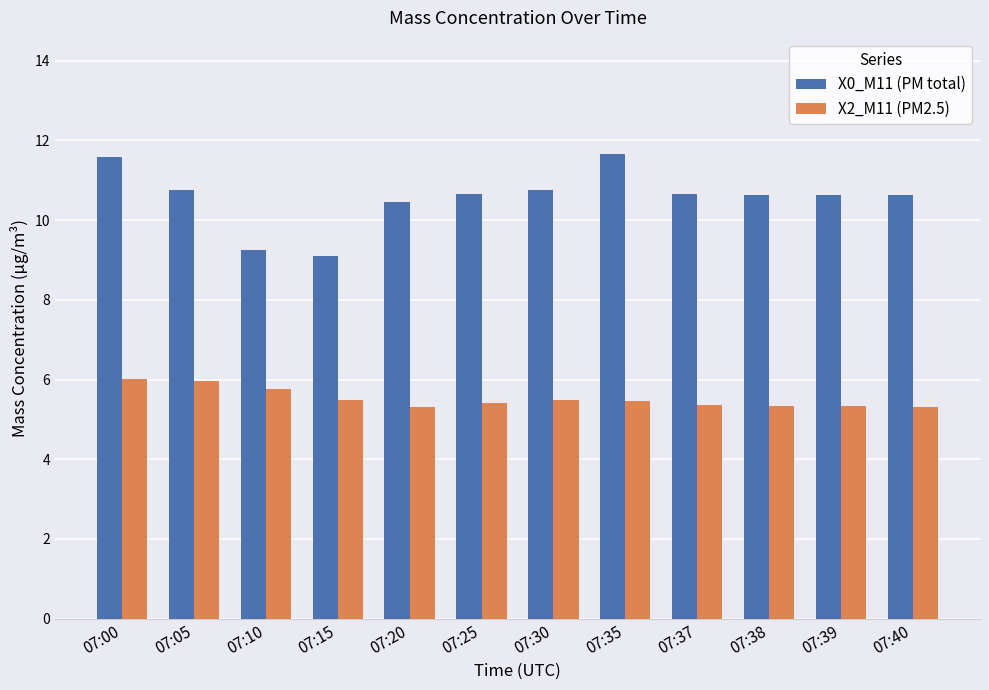

The X0_M11 (PM total) series shows 11.6 at 07:00. True or false?

True